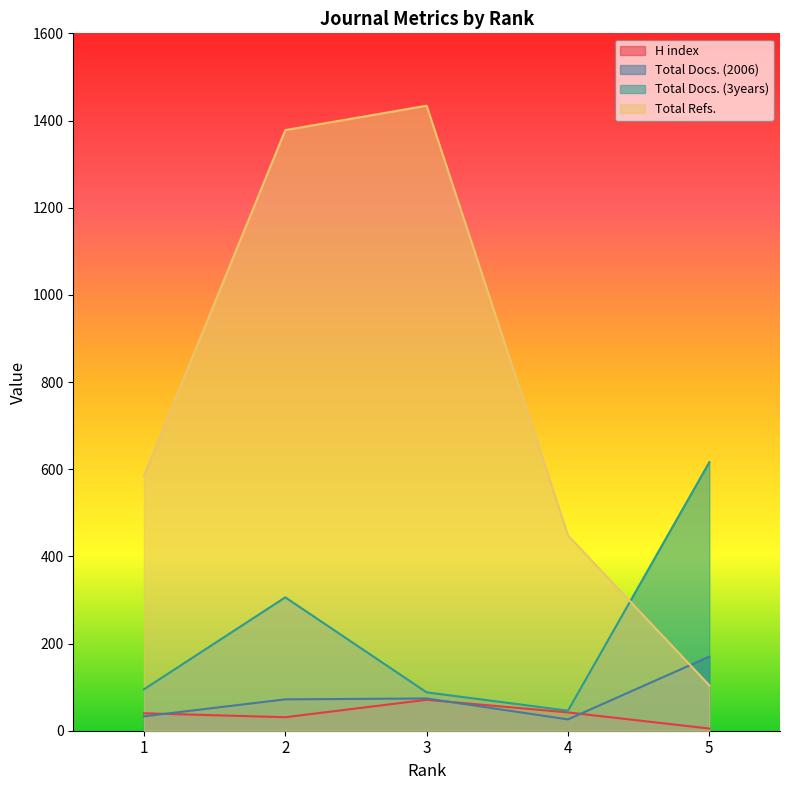

True or false: Total Docs. (2006) has a value of 99 at 3.

False